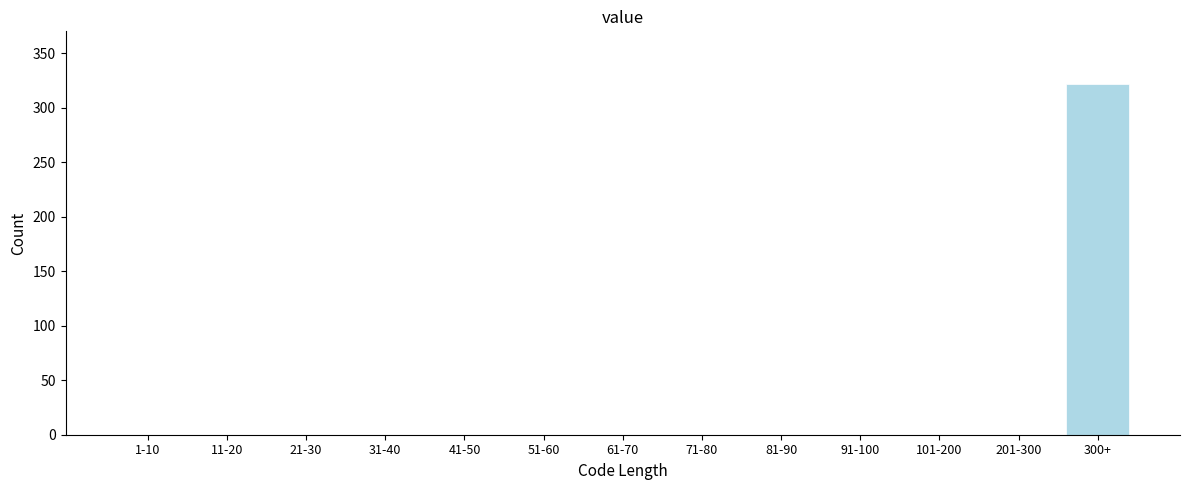

Reading left to right, transcribe all the data shown in this chart.

1-10=0	11-20=0	21-30=0	31-40=0	41-50=0	51-60=0	61-70=0	71-80=0	81-90=0	91-100=0	101-200=0	201-300=0	300+=322